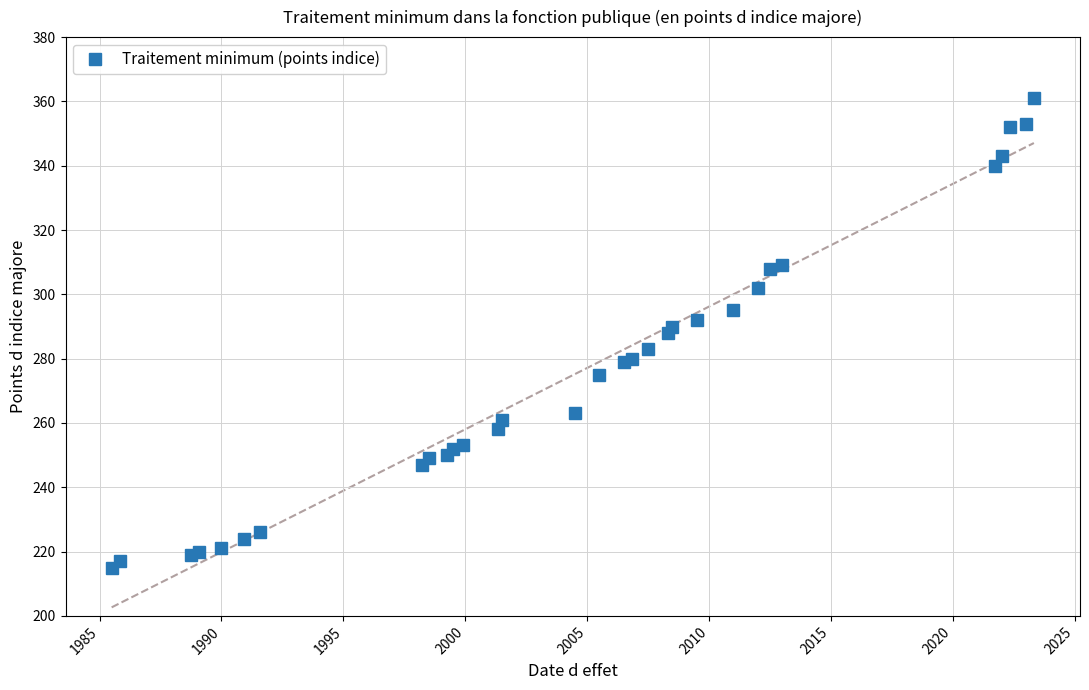

What is the value of the Traitement minimum (points indice) point at the 28th from the left?

343